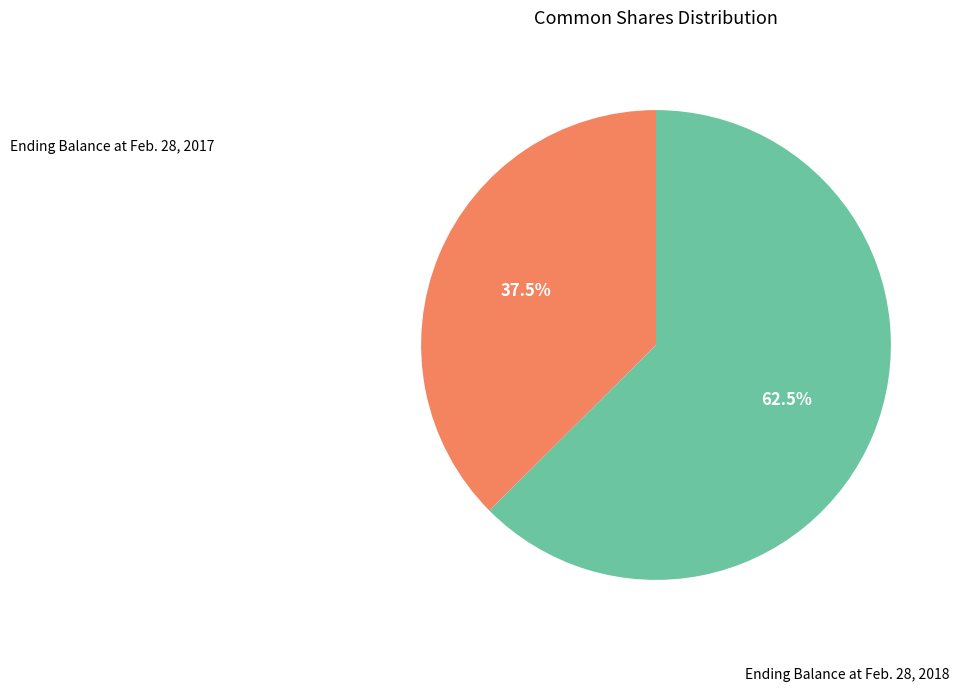

Does any single category account for the majority?

Yes